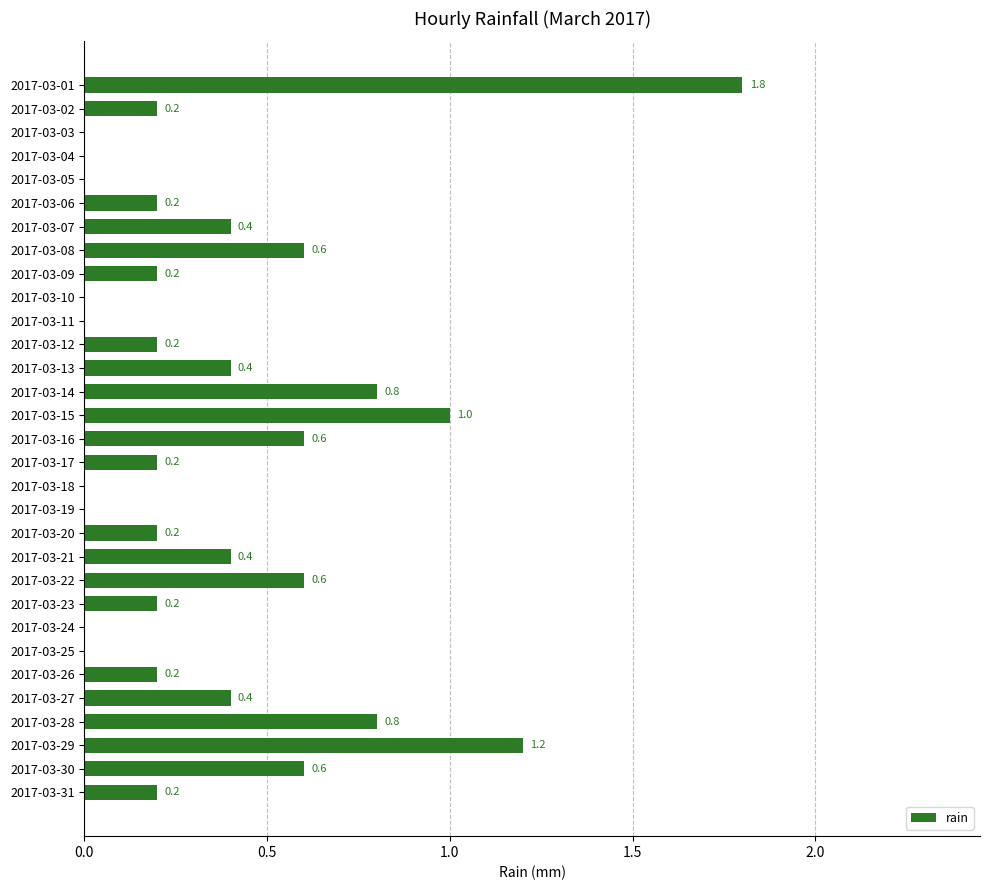

Is it true that the value at 2017-03-08 is 0.6?

True